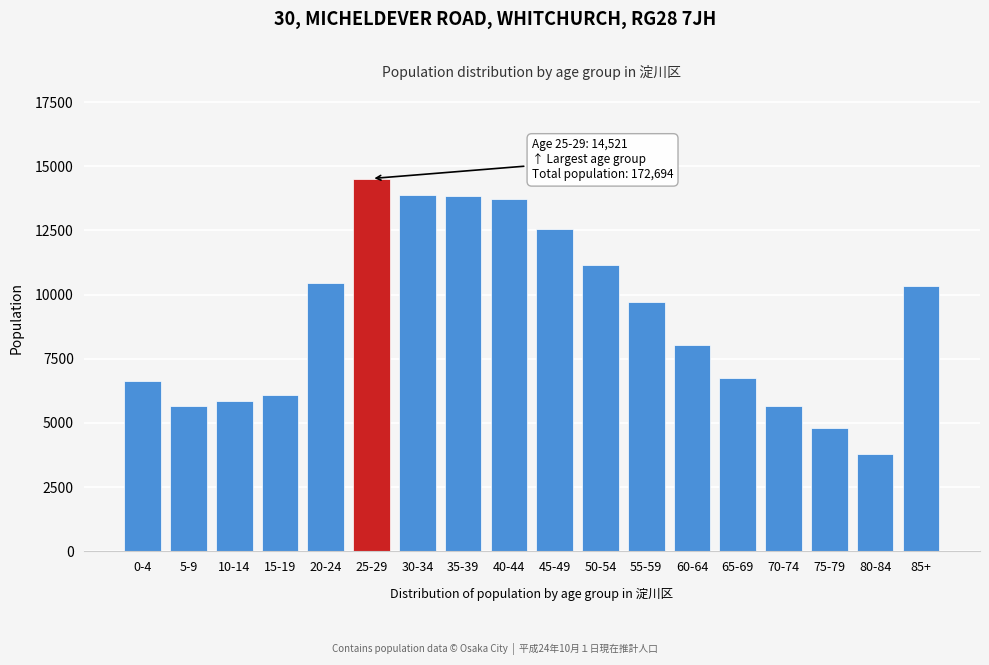

What is the sum of the values at 15-19 and 35-39?

19913